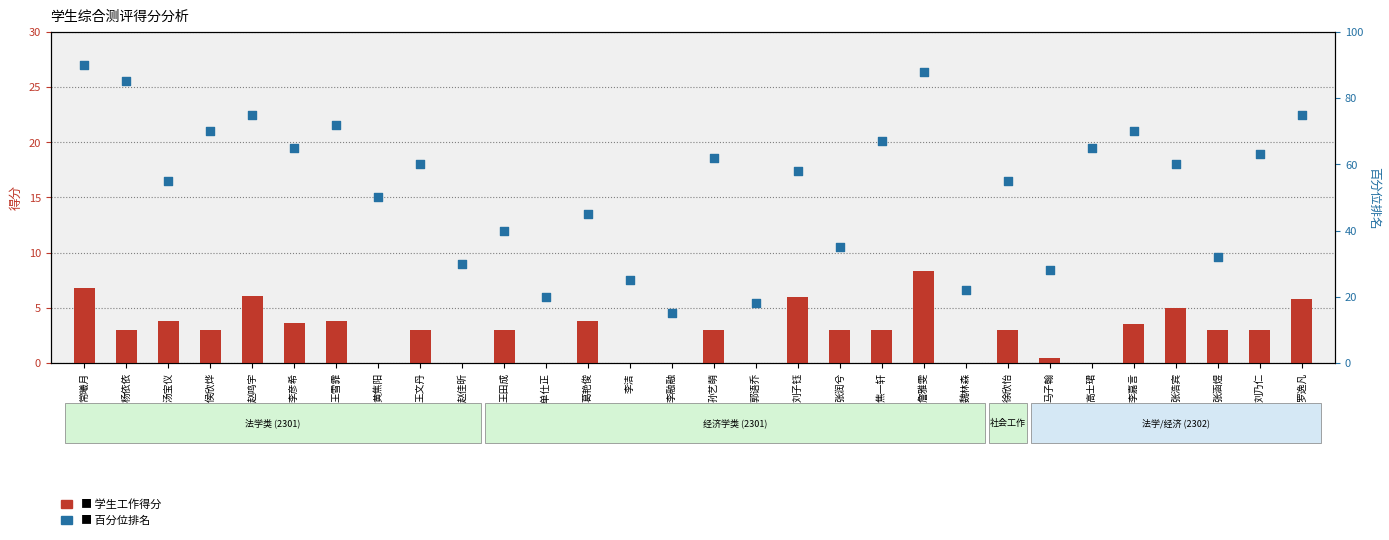

What is the total value across all series at 张润兮?

38.0